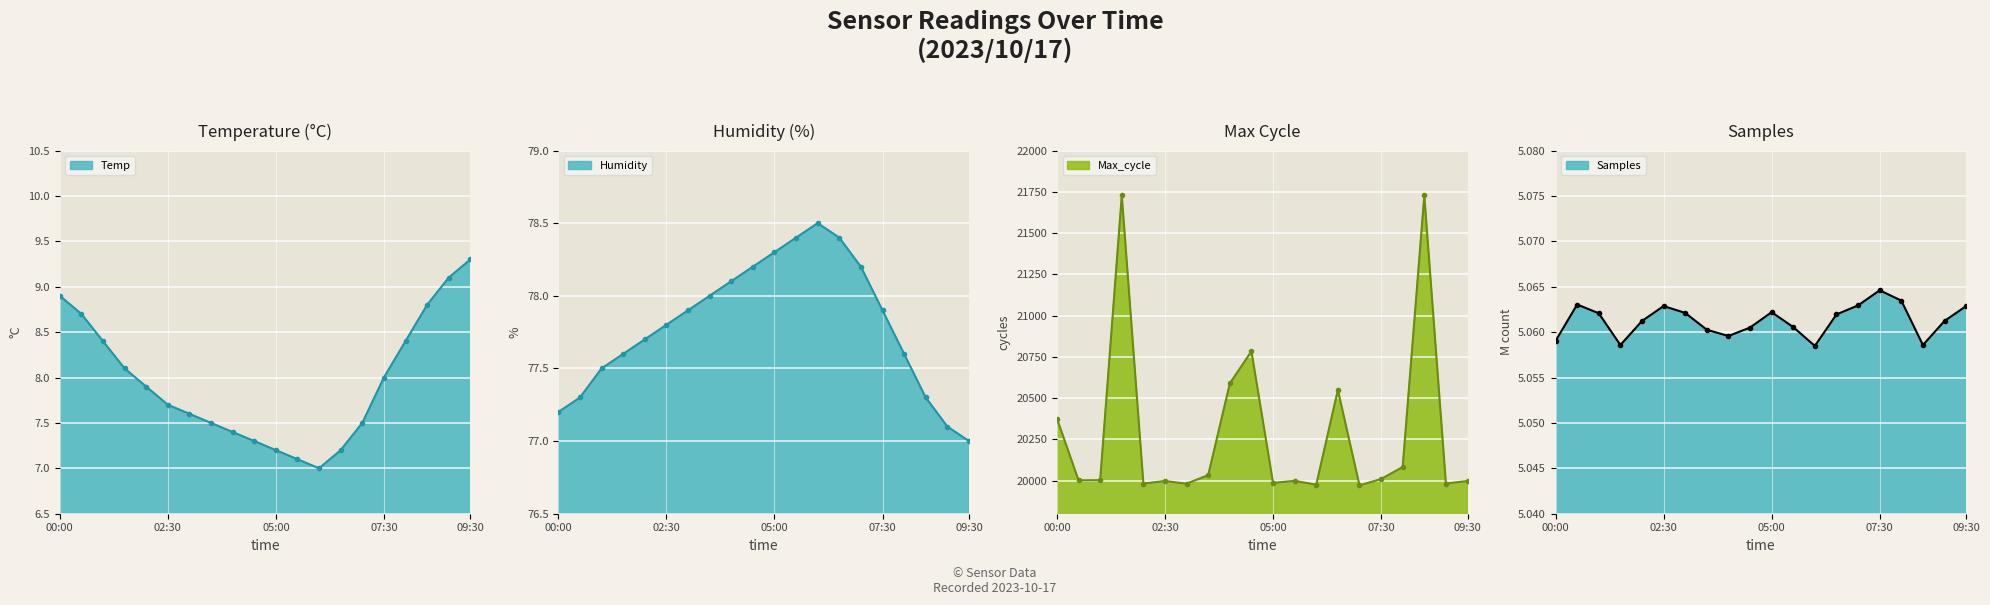

What are all the series names shown in the legend?

Temp, Humidity, Max_cycle, Samples